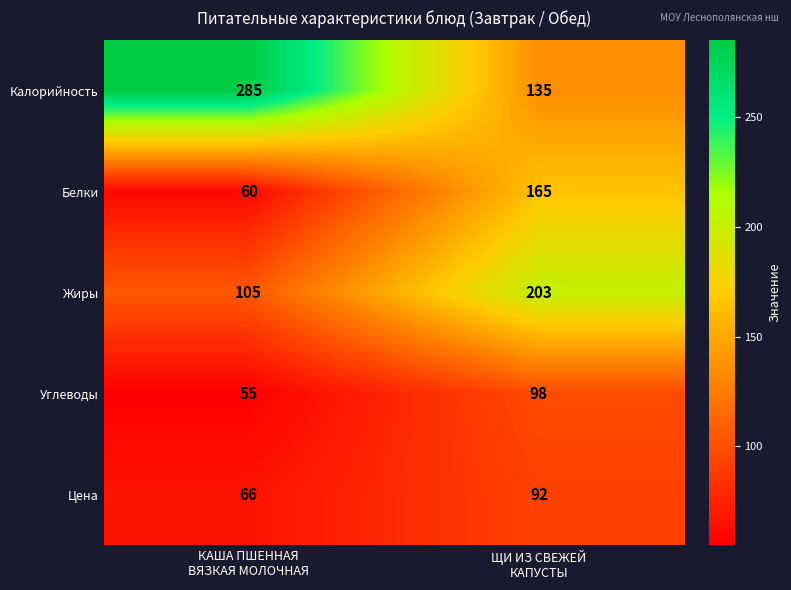

Reading right to left, what are all the values shown in this chart?

Калорийность: 135	285
Белки: 165	60
Жиры: 203	105
Углеводы: 98	55
Цена: 92	66